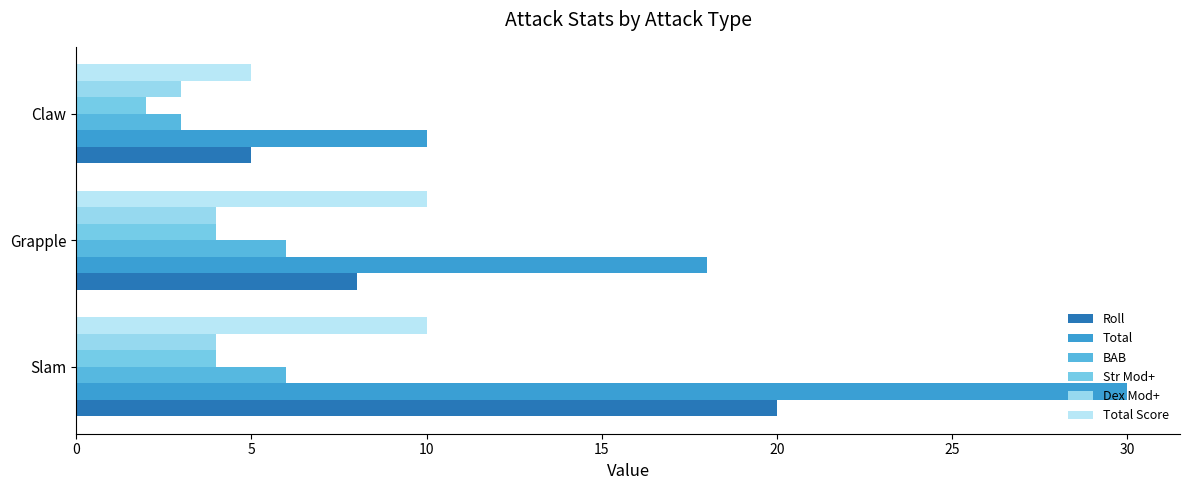

Count the number of data series in this chart.

6